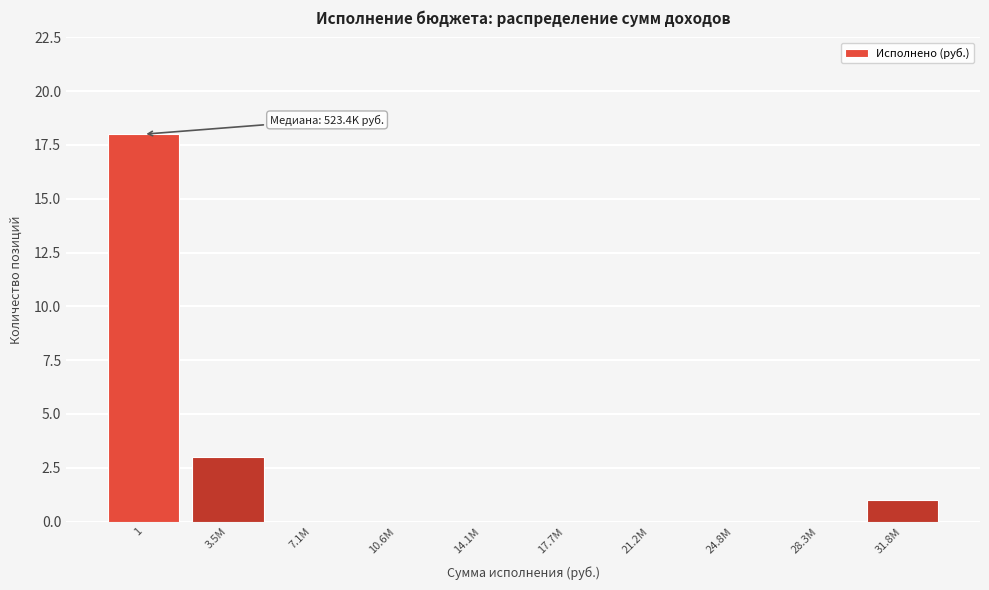

Reading left to right, transcribe all the data shown in this chart.

1=18	3.5M=3	7.1M=0	10.6M=0	14.1M=0	17.7M=0	21.2M=0	24.8M=0	28.3M=0	31.8M=1